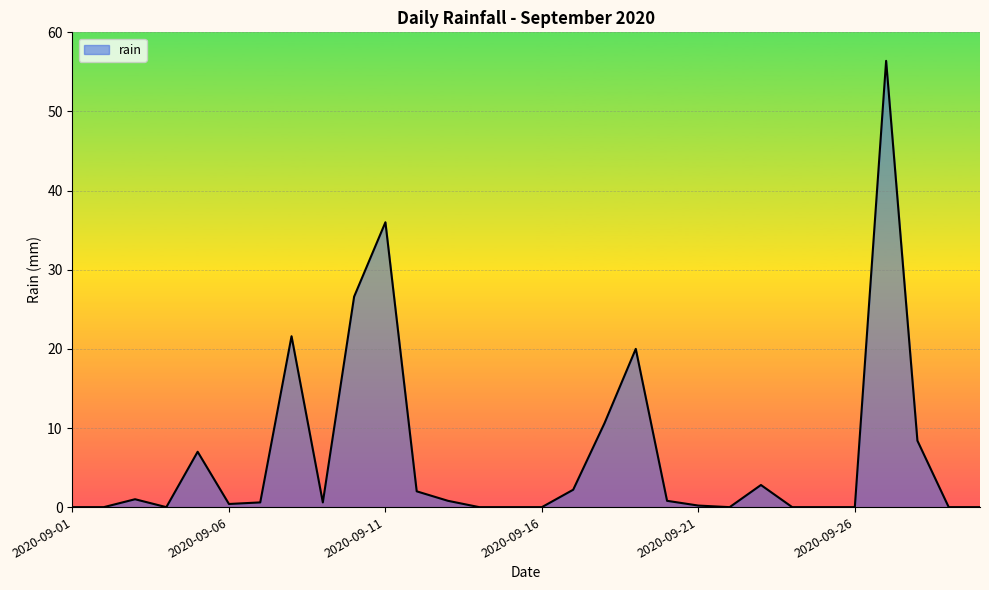

What is the greatest value displayed?

56.4